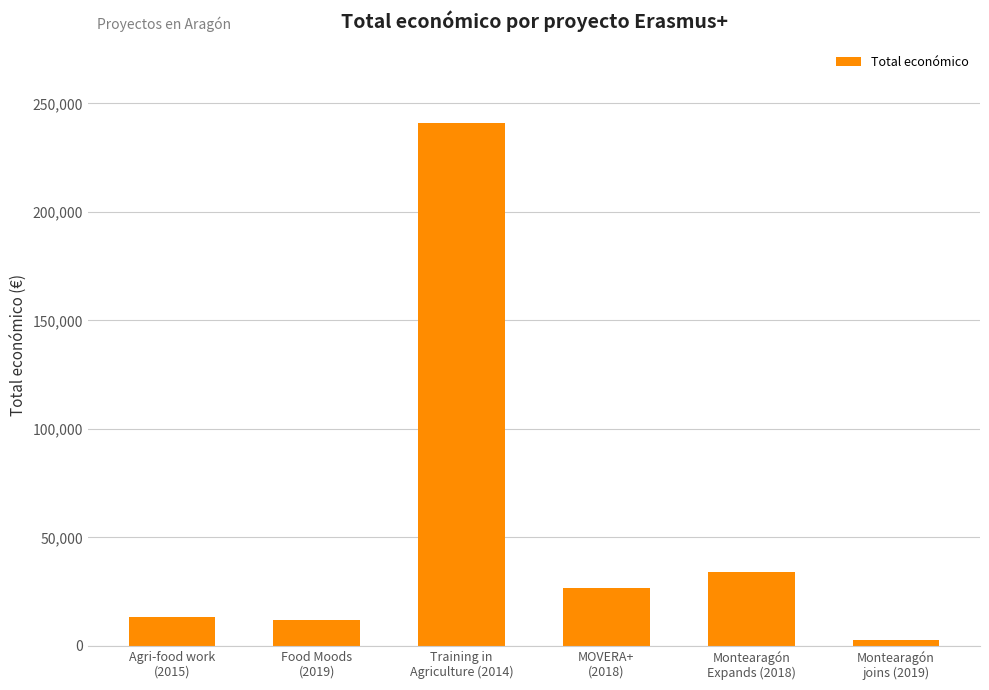

Approximately how many times larger is the value at Montearagón
Expands (2018) compared to Training in
Agriculture (2014)?

0.1